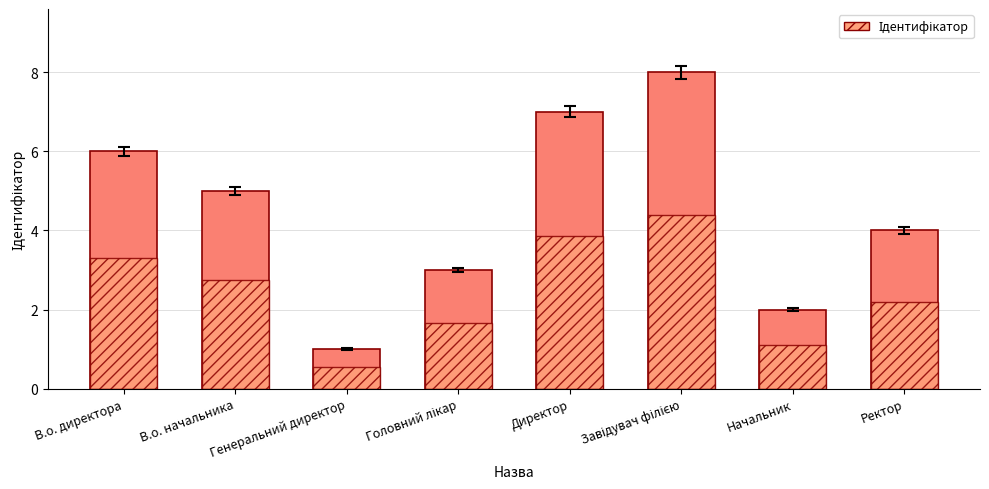

Rank the categories by value from highest to lowest.

Завідувач філією, Директор, В.о. директора, В.о. начальника, Ректор, Головний лікар, Начальник, Генеральний директор